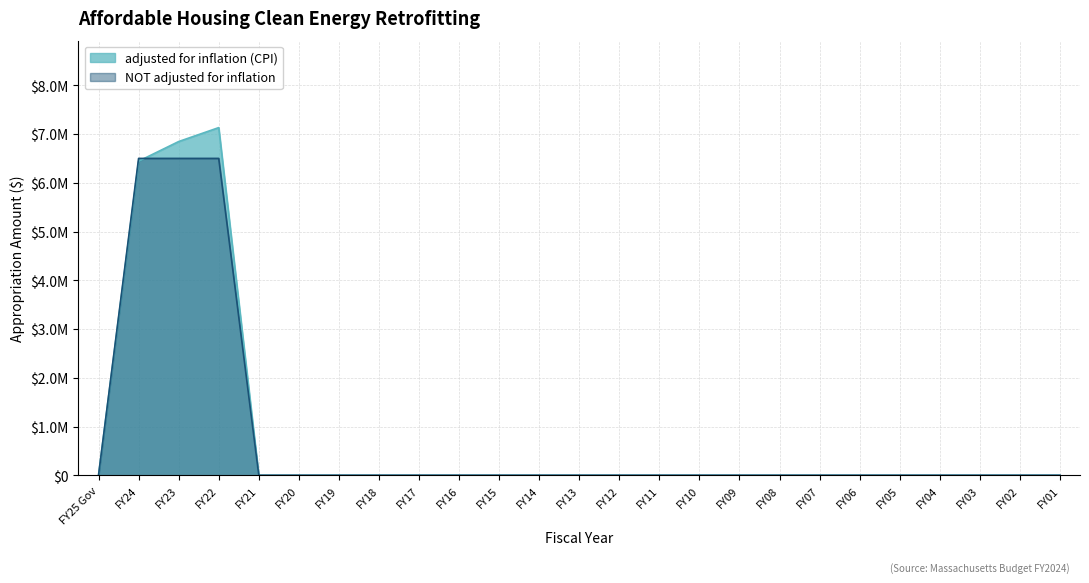

Rank the series by their average value, from highest to lowest.

adjusted for inflation (CPI), NOT adjusted for inflation